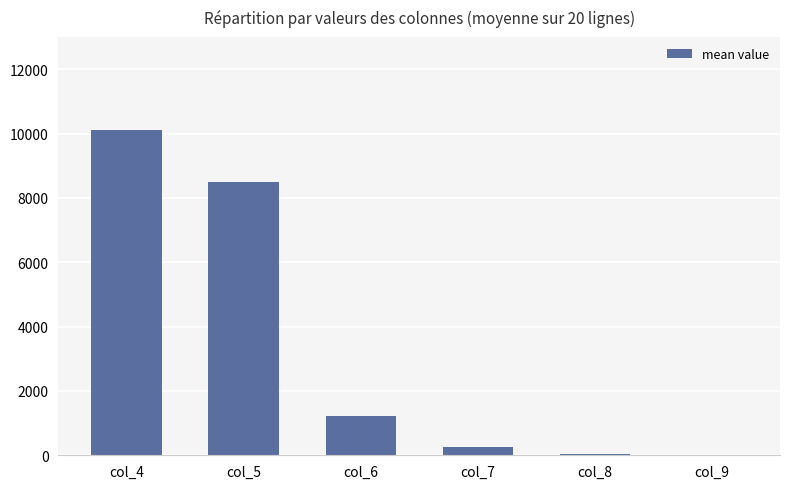

At which label is the value closest to 5066?

col_5